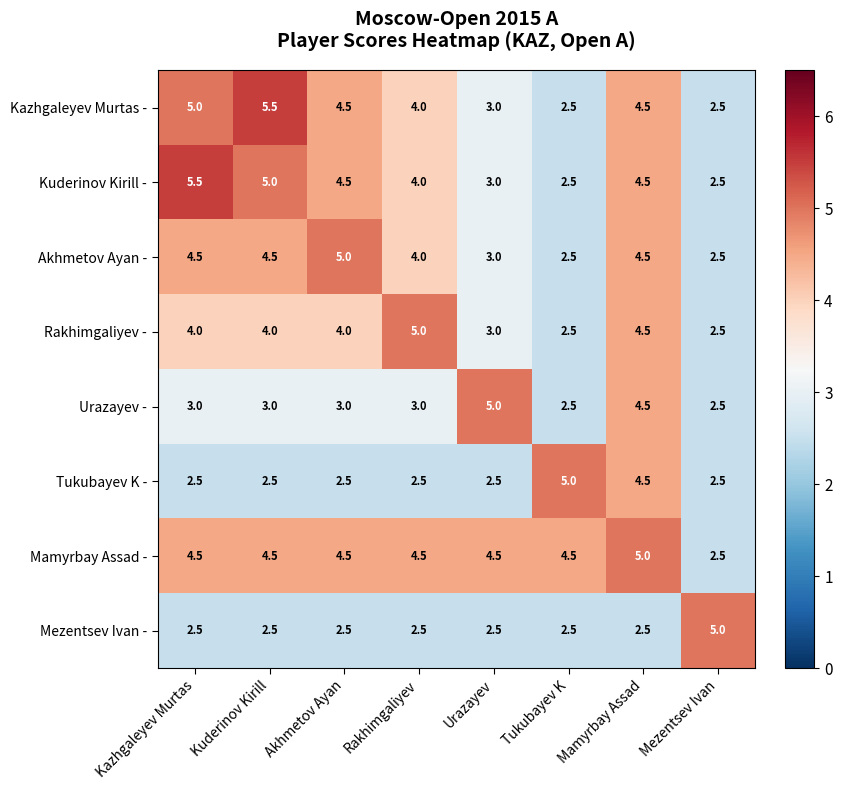

Is it true that Kazhgaleyev Murtas - equals 3.7 at Tukubayev K?

False